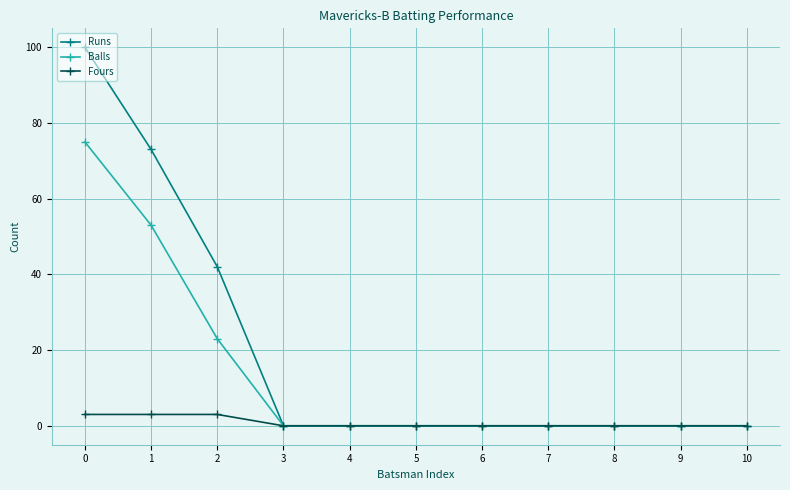

What is the sum of all Runs values?

215